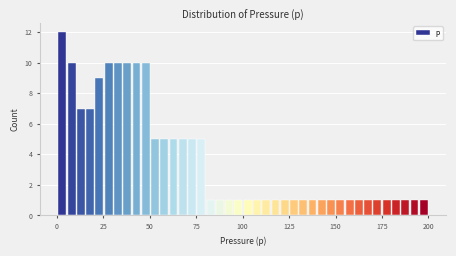

Read against the x-axis, roughly where is the centre of the tallest bar?

5